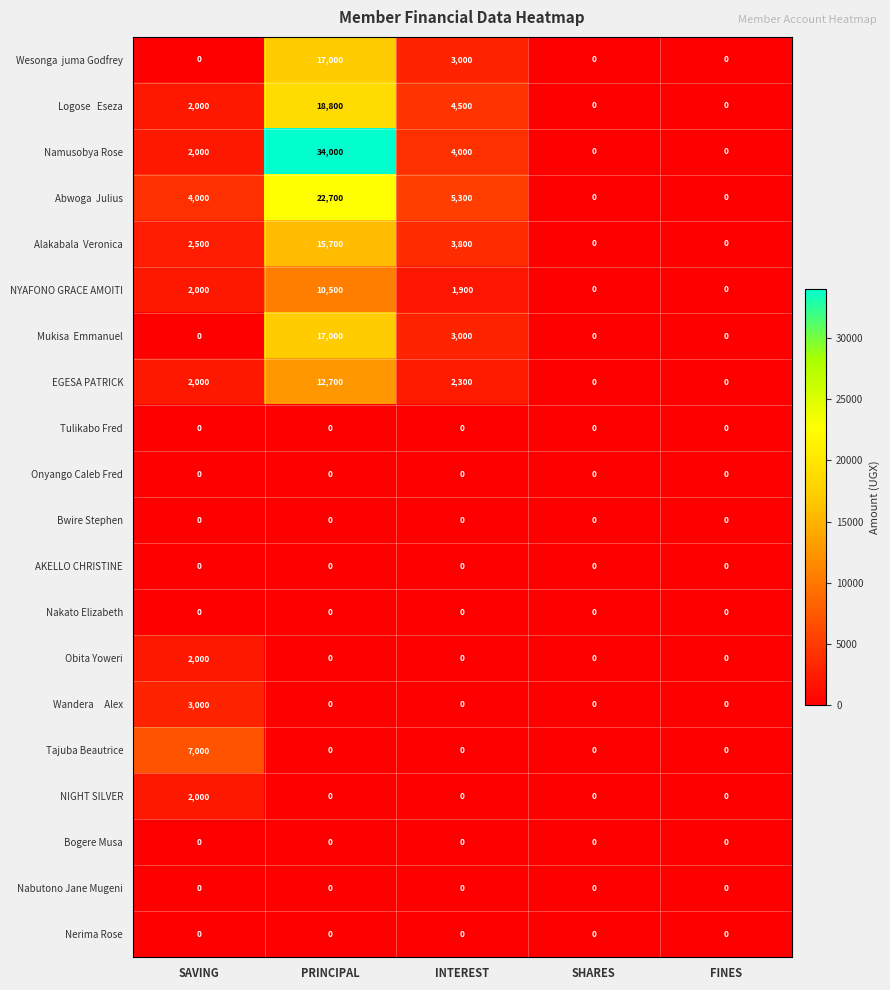

What is the total value across all series at INTEREST?

27800